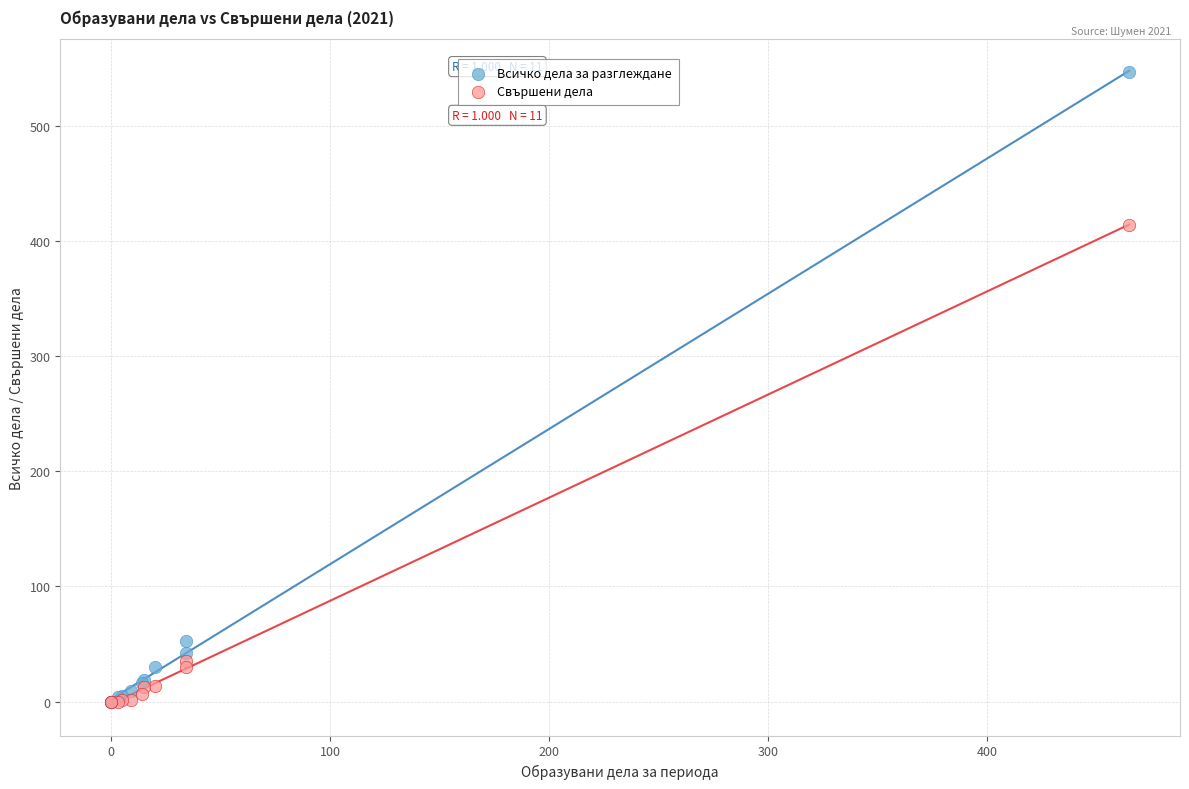

Which series contains the highest Y value?

Всичко дела за разглеждане